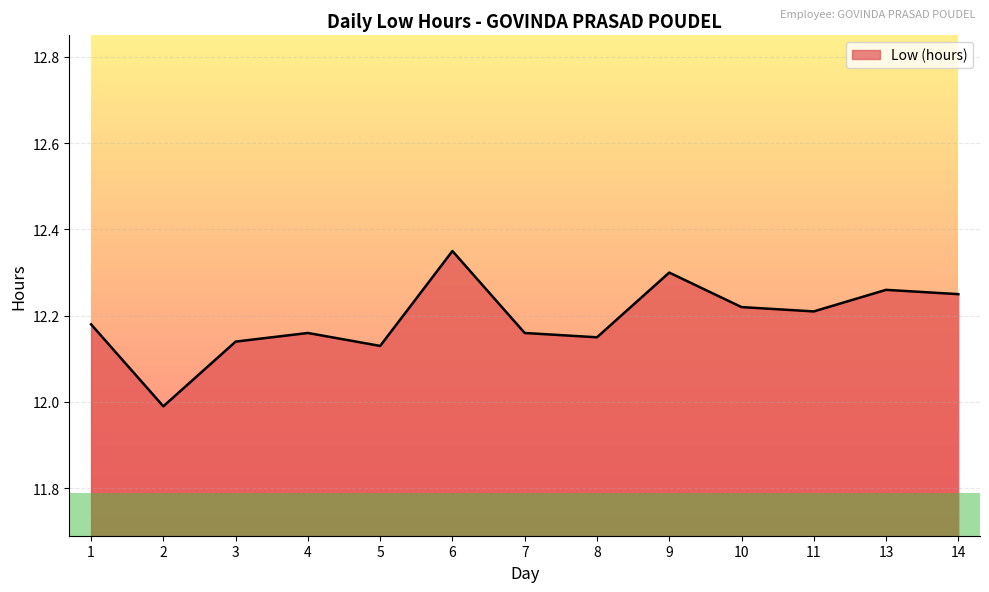

Where does the data first go above 12?

1